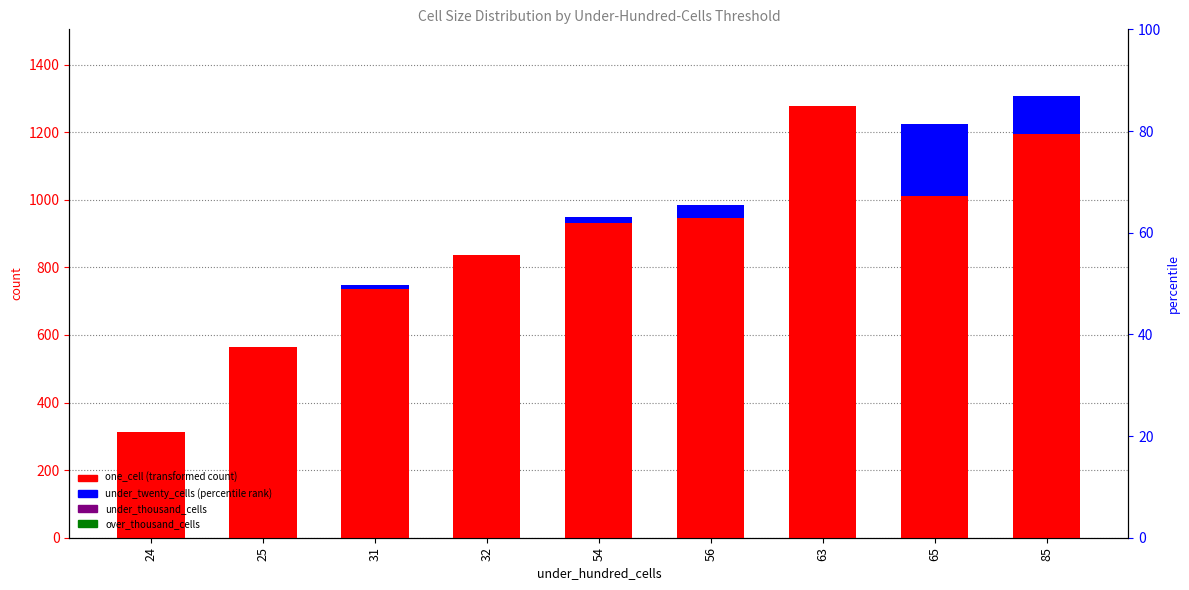

Count the number of categories in the chart.

9